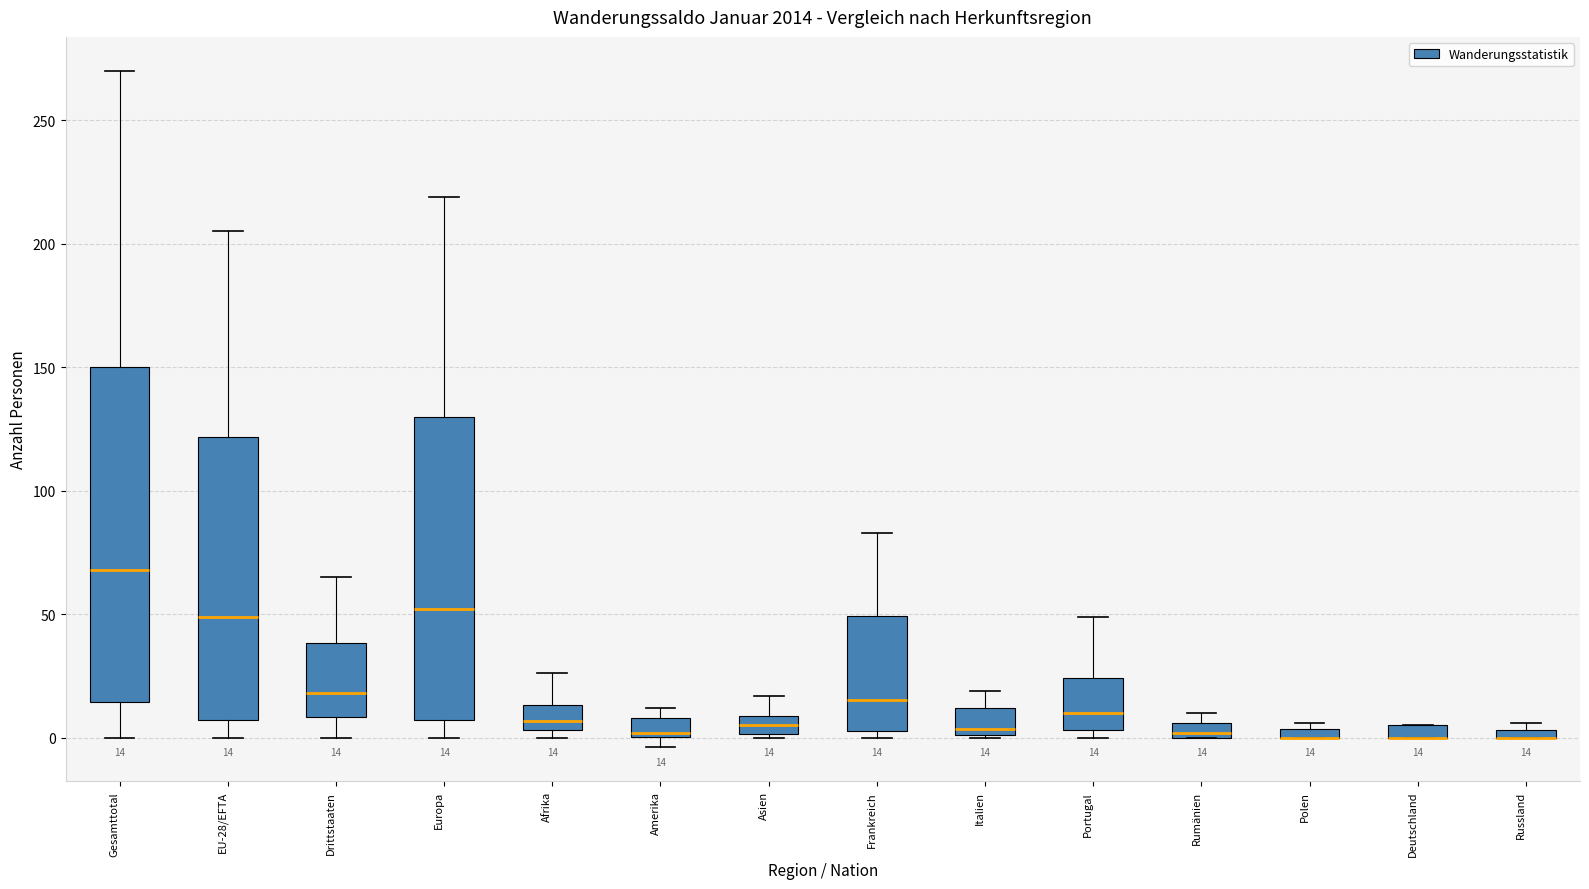

Which box is the tallest, from its lower edge to its upper edge?

Gesamttotal